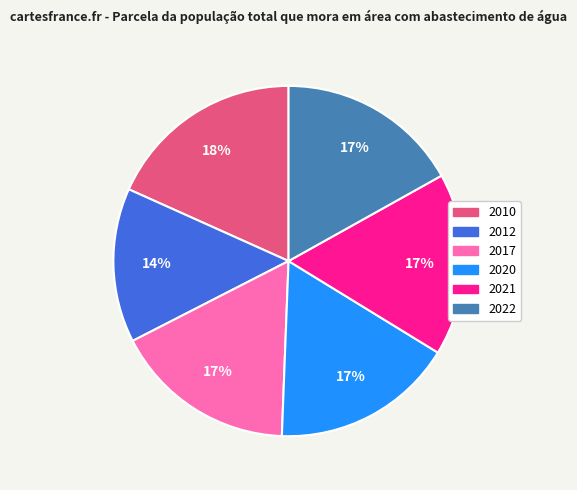

To the nearest percent, what is the combined percentage of 2022 and 2021?

34%